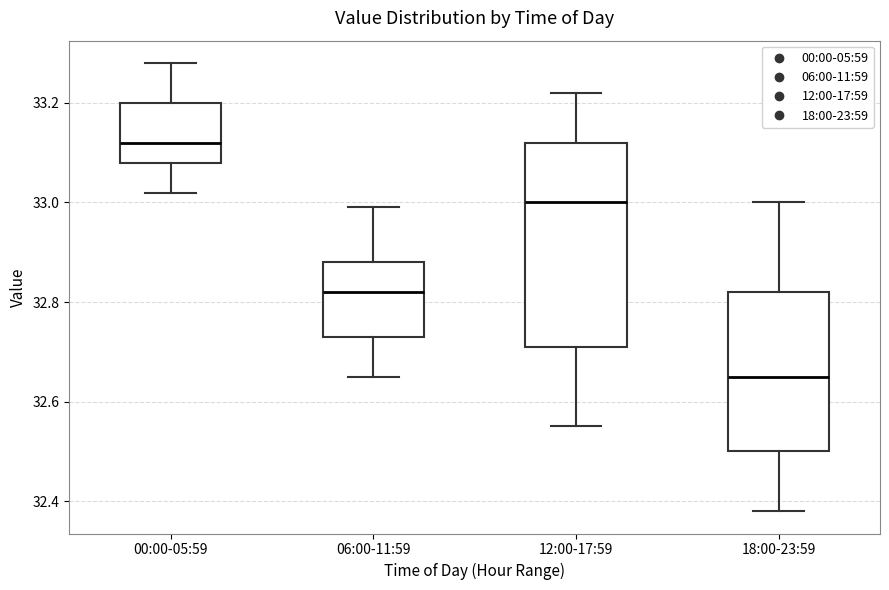

Reading left to right, read every box against the y-axis: the position of its median line, the range the box covers, and the ends of its whiskers. The values are not printed on the chart, so give them approximately, as read against the axis.

00:00-05:59: median 33.12, box 33.08 to 33.20, whiskers 33.02 to 33.28
06:00-11:59: median 32.82, box 32.74 to 32.88, whiskers 32.66 to 33.00
12:00-17:59: median 33.00, box 32.72 to 33.12, whiskers 32.56 to 33.22
18:00-23:59: median 32.66, box 32.50 to 32.82, whiskers 32.38 to 33.00